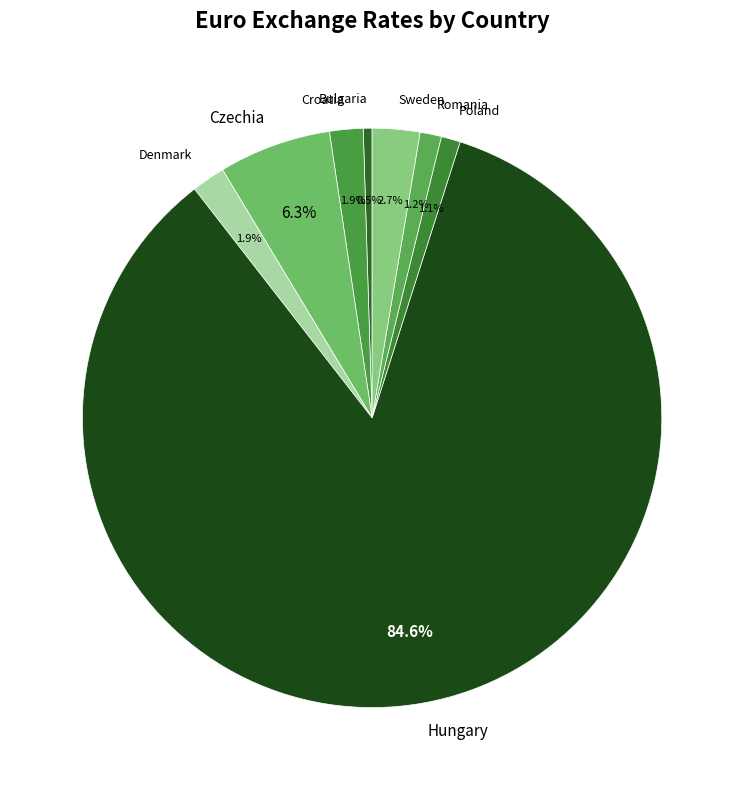

To the nearest percent, what is the combined percentage of Czechia and Poland?

7%